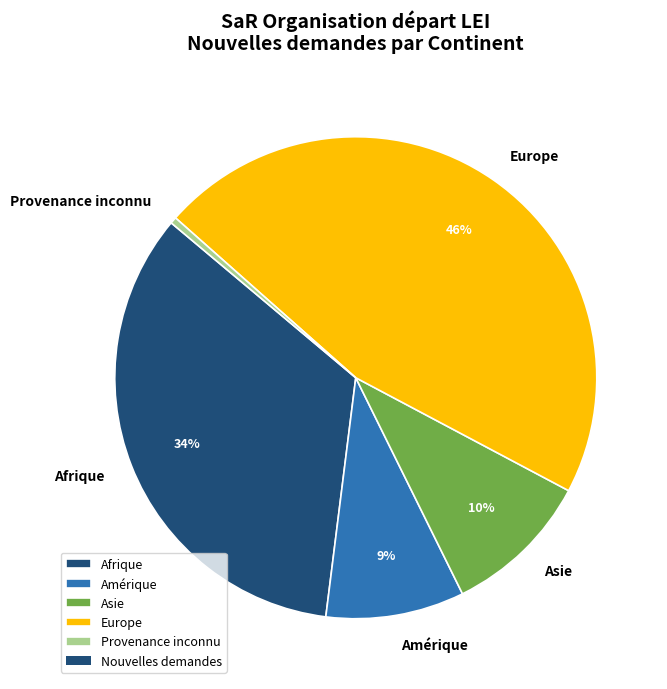

Combined, do Europe and Asie account for over 50%?

Yes